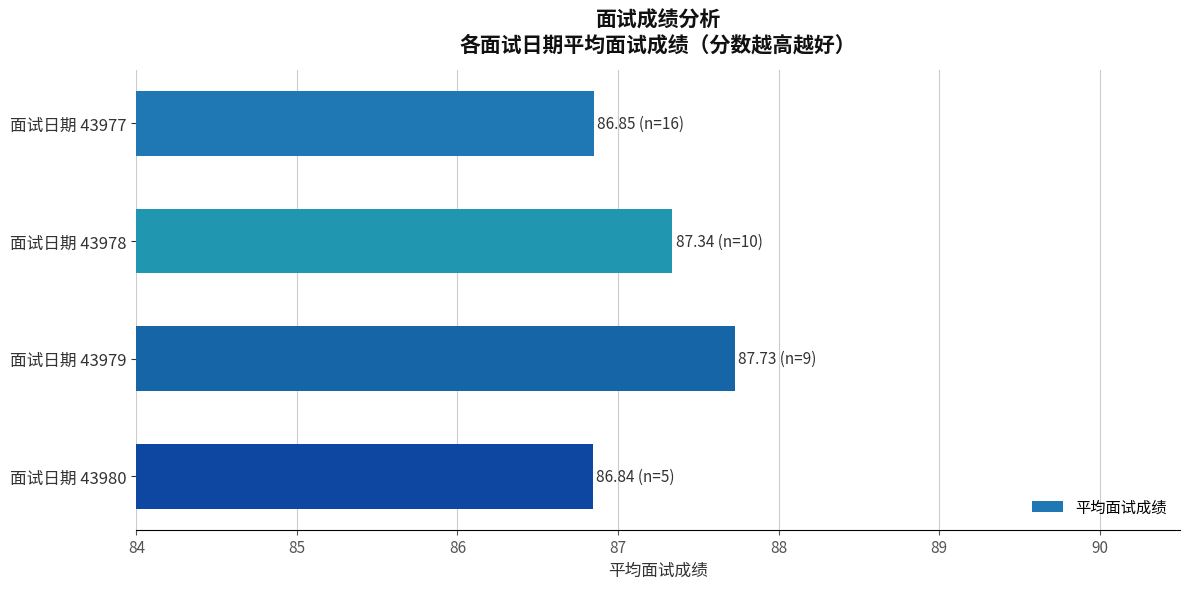

What is the minimum value shown in the chart?

86.8